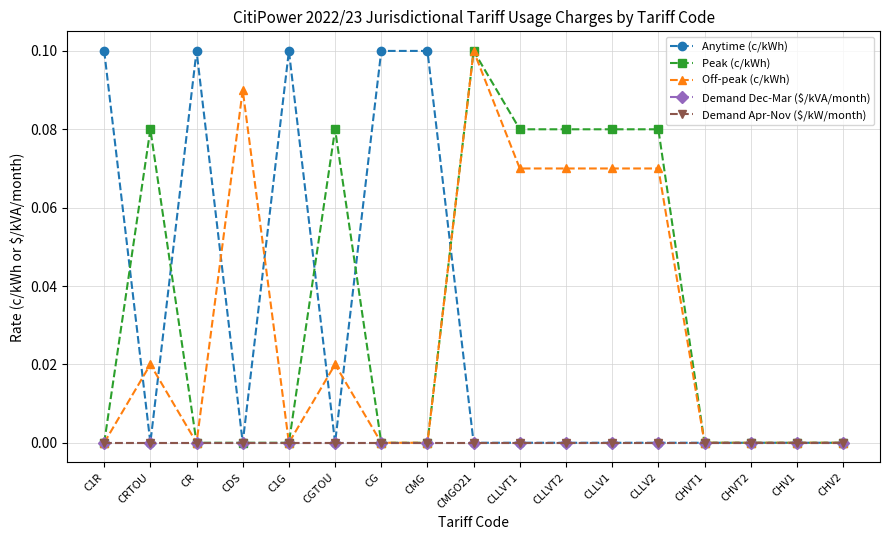

Reading left to right, list all the values displayed in this chart.

Anytime (c/kWh): 0.1	0.0	0.1	0.0	0.1	0.0	0.1	0.1	0.0	0.0	0.0	0.0	0.0	0.0	0.0	0.0	0.0
Peak (c/kWh): 0.0	0.1	0.0	0.0	0.0	0.1	0.0	0.0	0.1	0.1	0.1	0.1	0.1	0.0	0.0	0.0	0.0
Off-peak (c/kWh): 0.0	0.0	0.0	0.1	0.0	0.0	0.0	0.0	0.1	0.1	0.1	0.1	0.1	0.0	0.0	0.0	0.0
Demand Dec-Mar ($/kVA/month): 0.0	0.0	0.0	0.0	0.0	0.0	0.0	0.0	0.0	0.0	0.0	0.0	0.0	0.0	0.0	0.0	0.0
Demand Apr-Nov ($/kW/month): 0.0	0.0	0.0	0.0	0.0	0.0	0.0	0.0	0.0	0.0	0.0	0.0	0.0	0.0	0.0	0.0	0.0